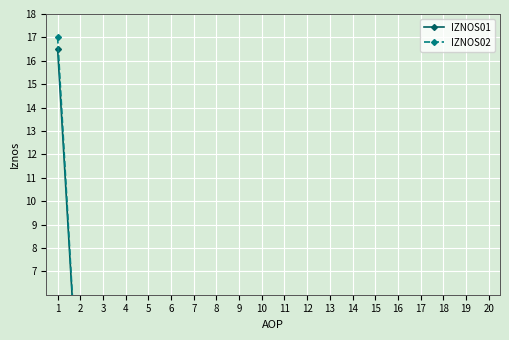

Is it true that IZNOS02 equals -8.6 at 18?

False